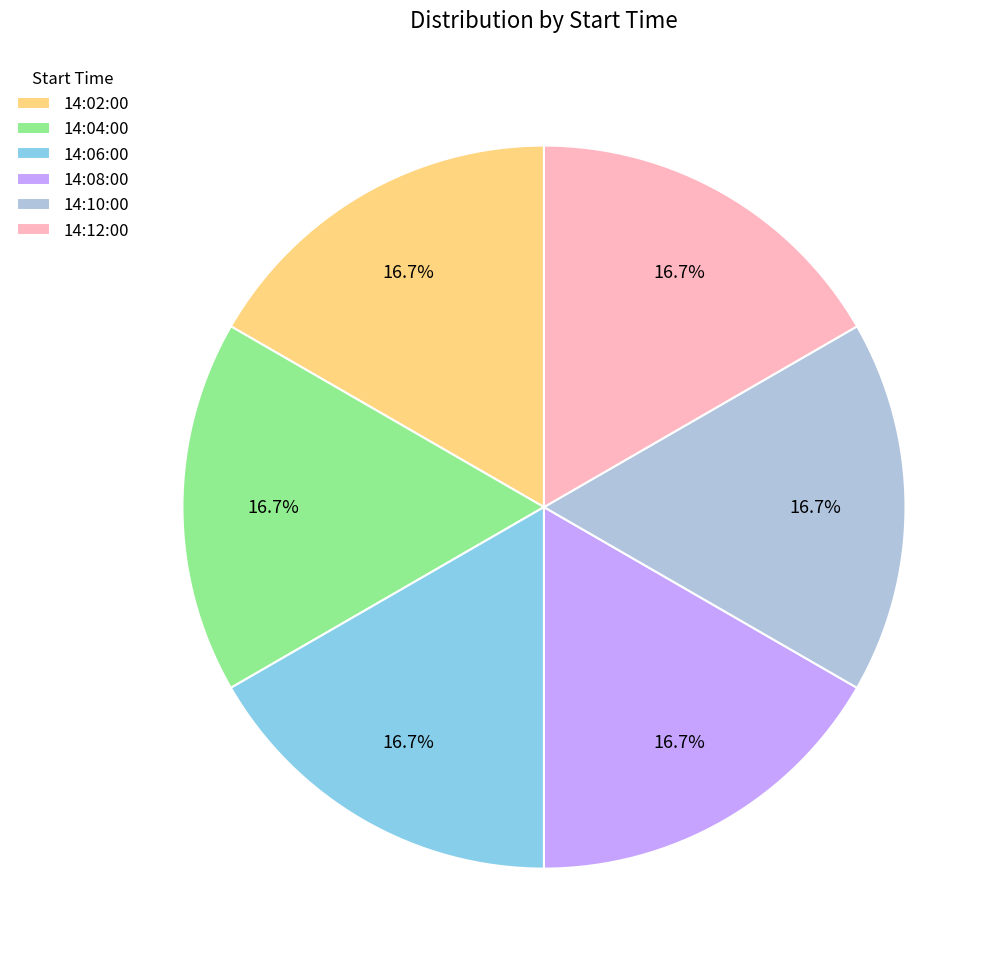

Do 14:04:00 and 14:10:00 together represent more than half of the pie?

No